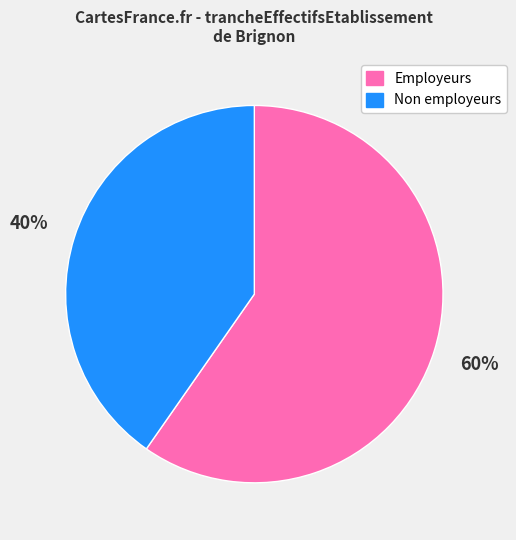

Is the sum of Employeurs and Non employeurs greater than half?

Yes